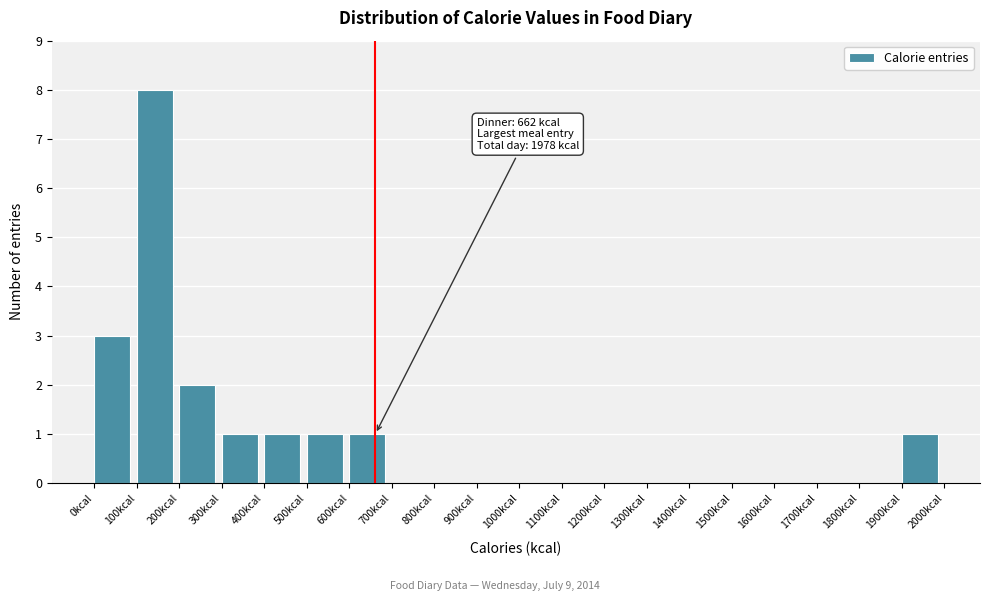

Which range on the x-axis has the tallest bar?

100 to 200